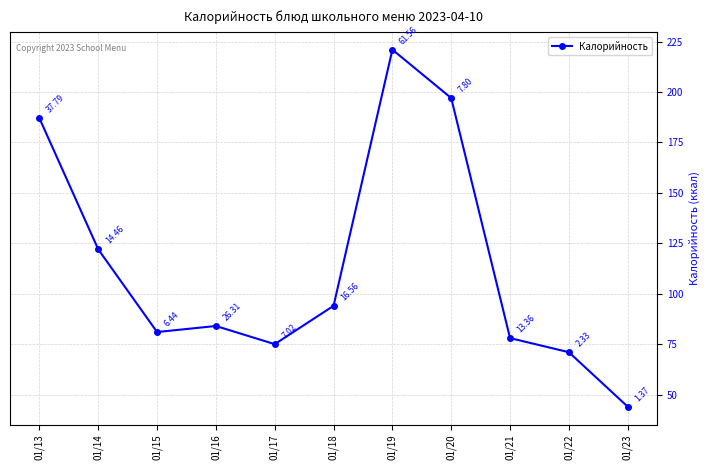

The value at 01/13 is 187. True or false?

True